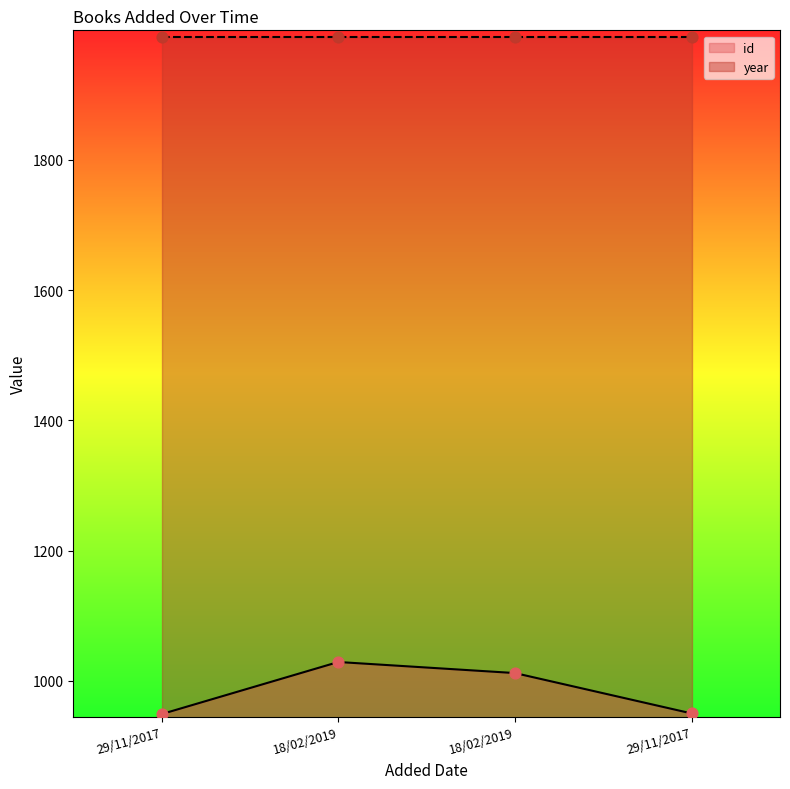

Between 29/11/2017 and 29/11/2017, which is larger?

29/11/2017